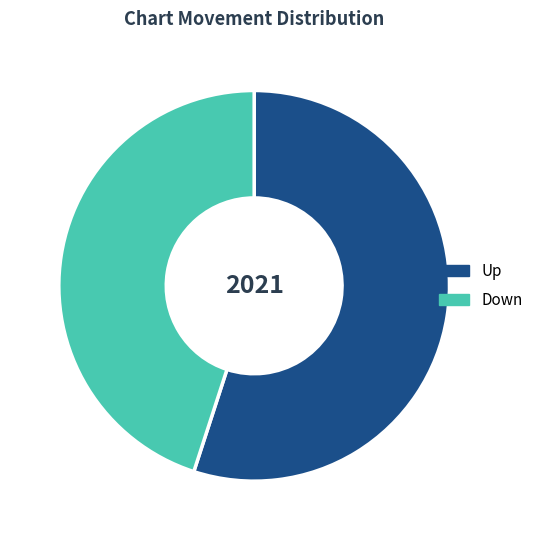

Is there a majority slice in this chart?

Yes